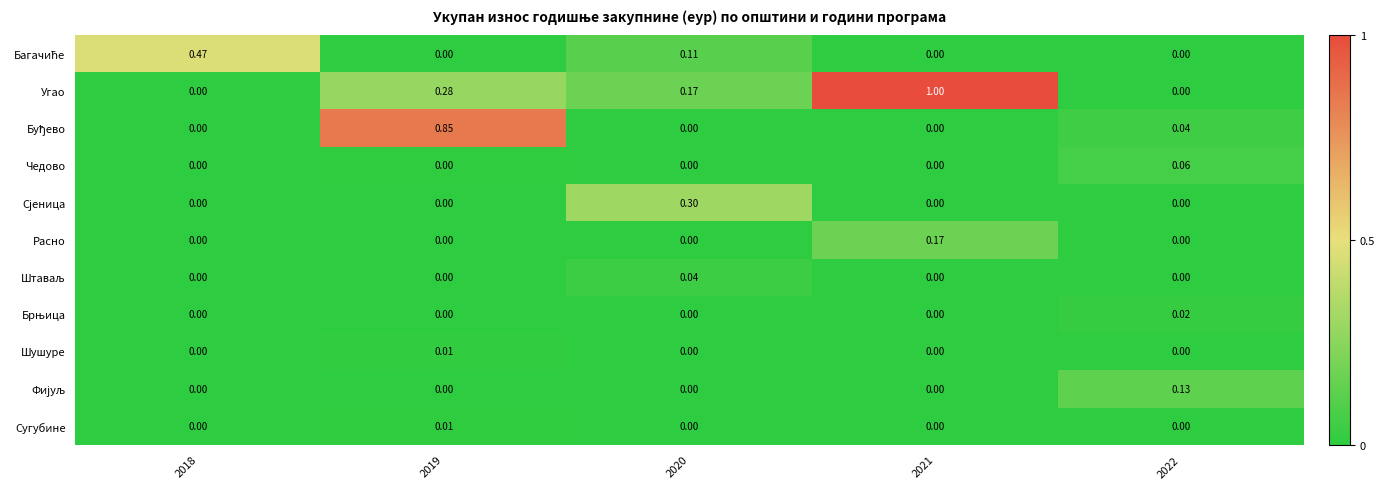

Which series has the largest total across all categories?

Угао